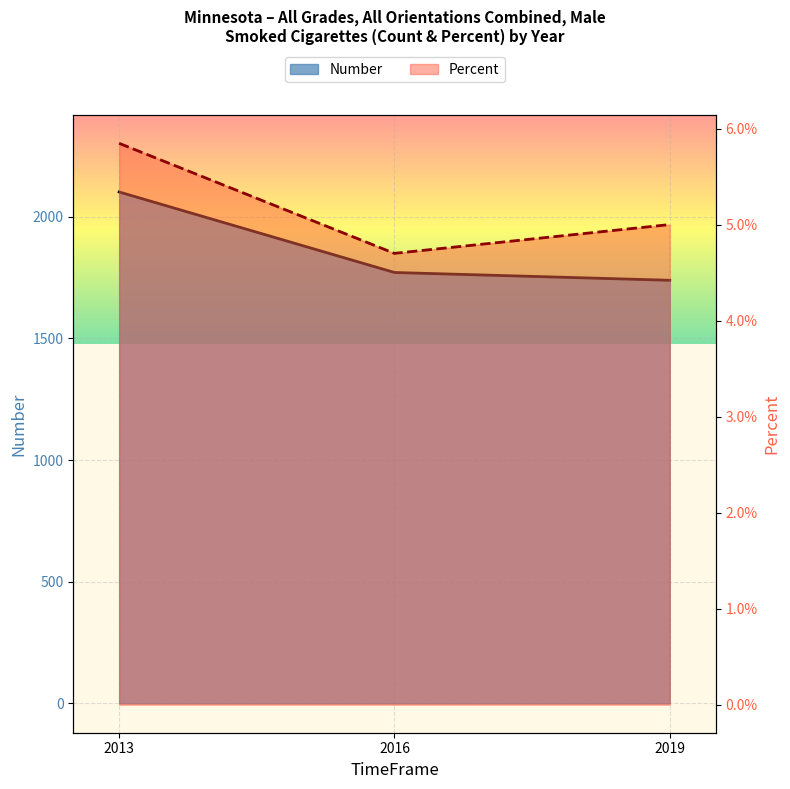

Which category has the highest value in the Number series?

2013